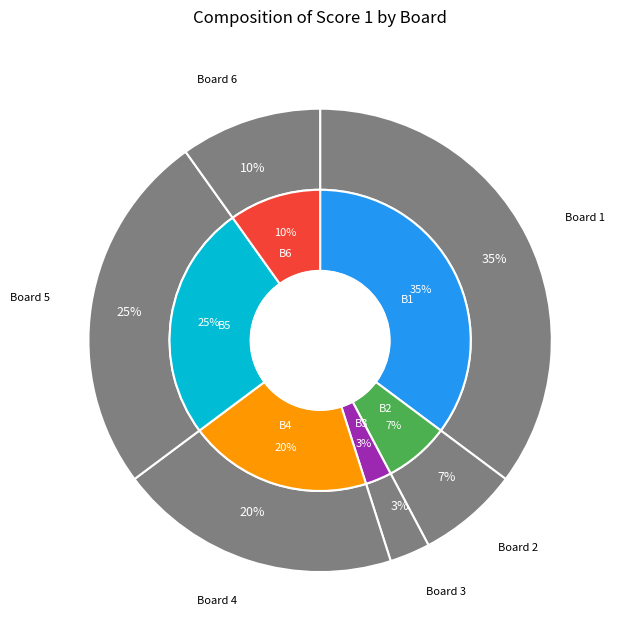

Is the sum of Board 6 and Board 2 greater than half?

No